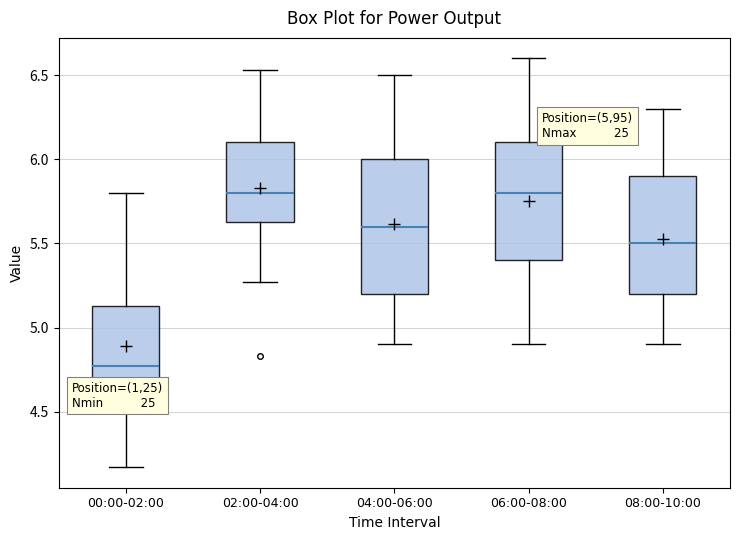

Reading left to right, read every box against the y-axis: the position of its median line, the range the box covers, and the ends of its whiskers. The values are not printed on the chart, so give them approximately, as read against the axis.

00:00-02:00: median 4.75, box 4.50 to 5.15, whiskers 4.15 to 5.80
02:00-04:00: median 5.80, box 5.65 to 6.10, whiskers 5.25 to 6.55
04:00-06:00: median 5.60, box 5.20 to 6.00, whiskers 4.90 to 6.50
06:00-08:00: median 5.80, box 5.40 to 6.10, whiskers 4.90 to 6.60
08:00-10:00: median 5.50, box 5.20 to 5.90, whiskers 4.90 to 6.30